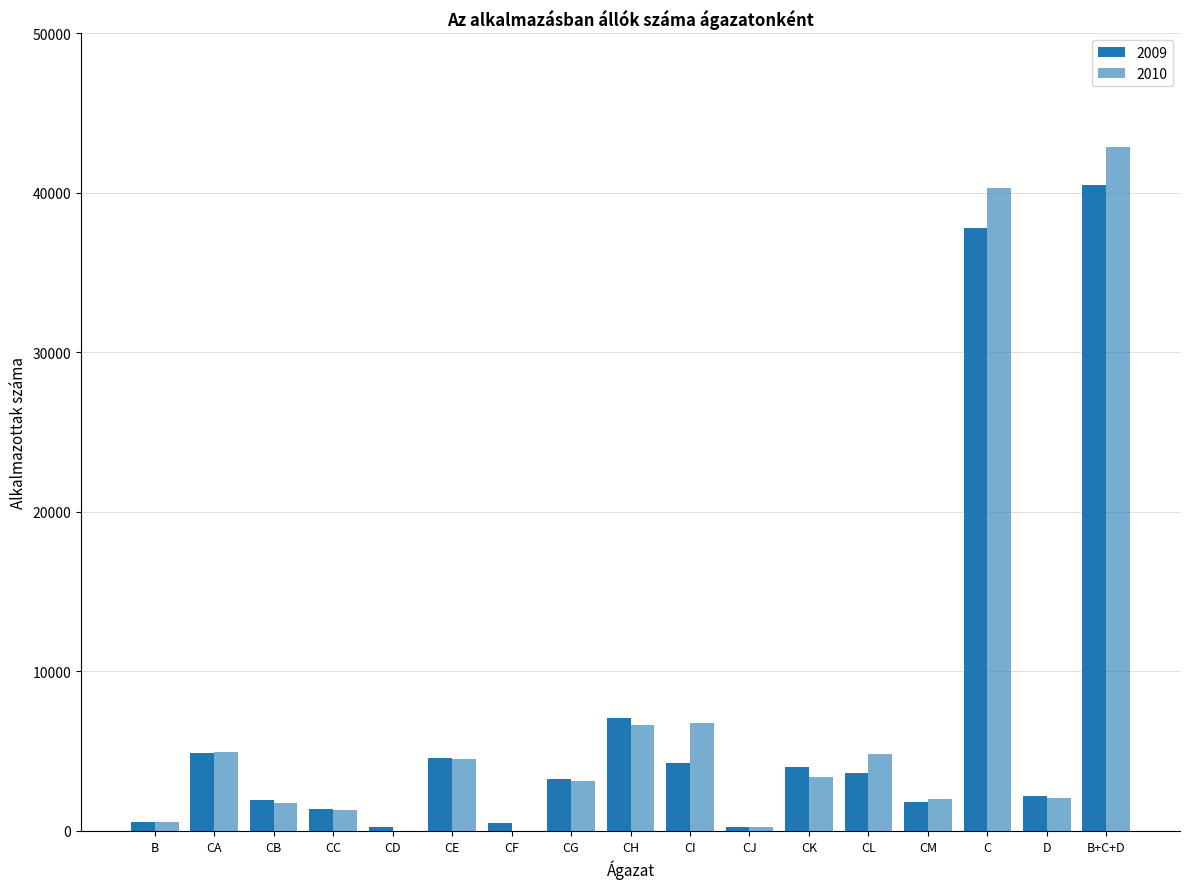

Which label corresponds to the largest value in the chart?

B+C+D